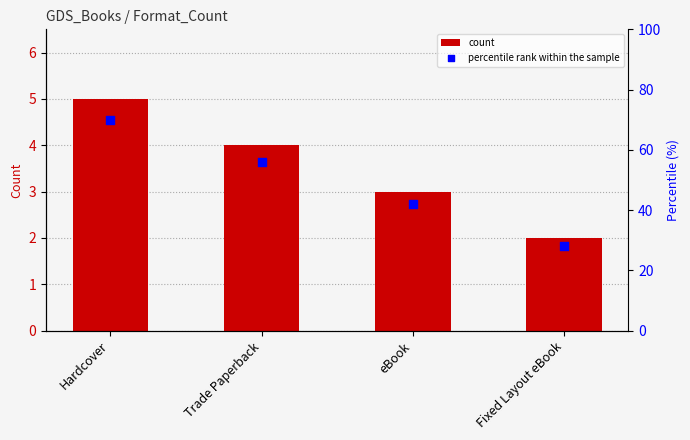

Is the value of percentile rank within the sample at Trade Paperback greater than the value of count at eBook?

Yes